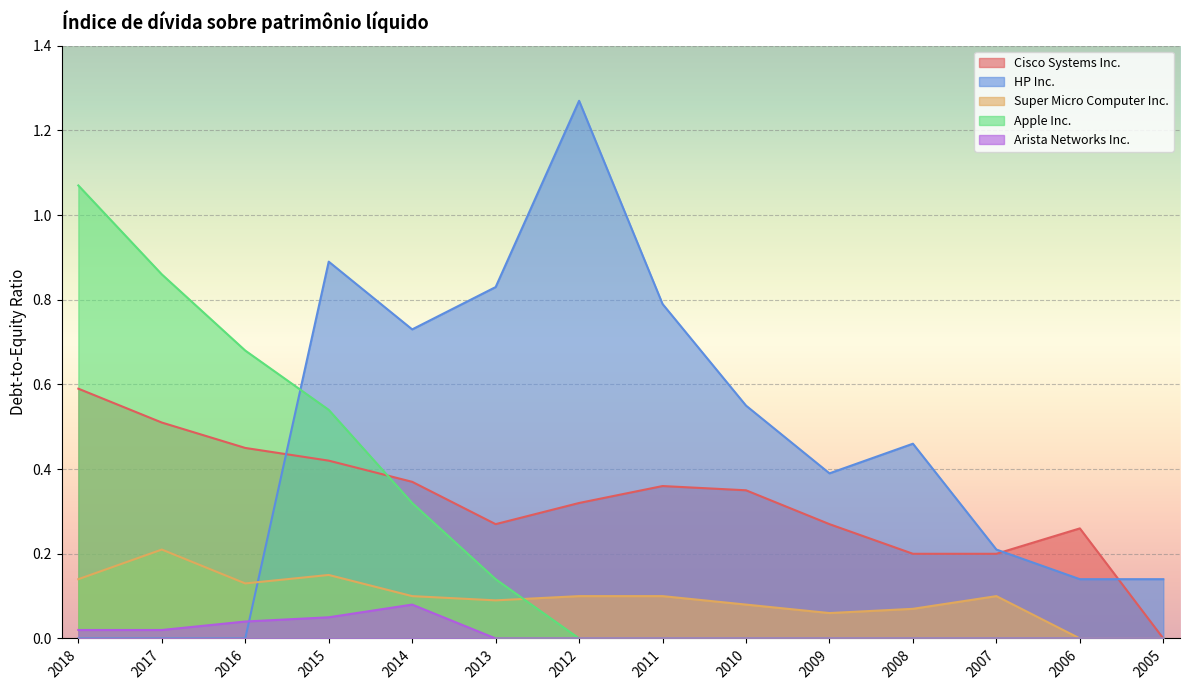

True or false: Arista Networks Inc. and Super Micro Computer Inc. cross at least once.

False